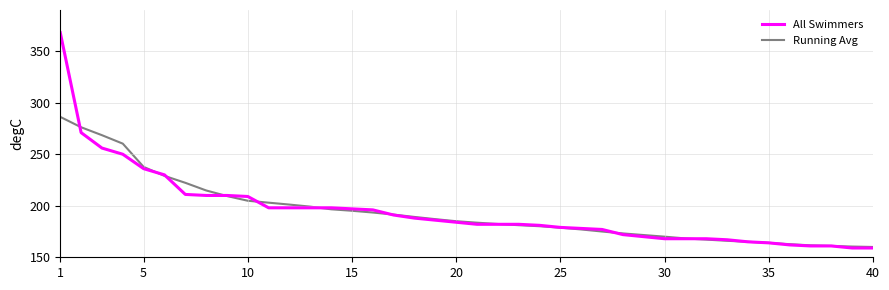

What is the sum of all Running Avg values?

7759.1